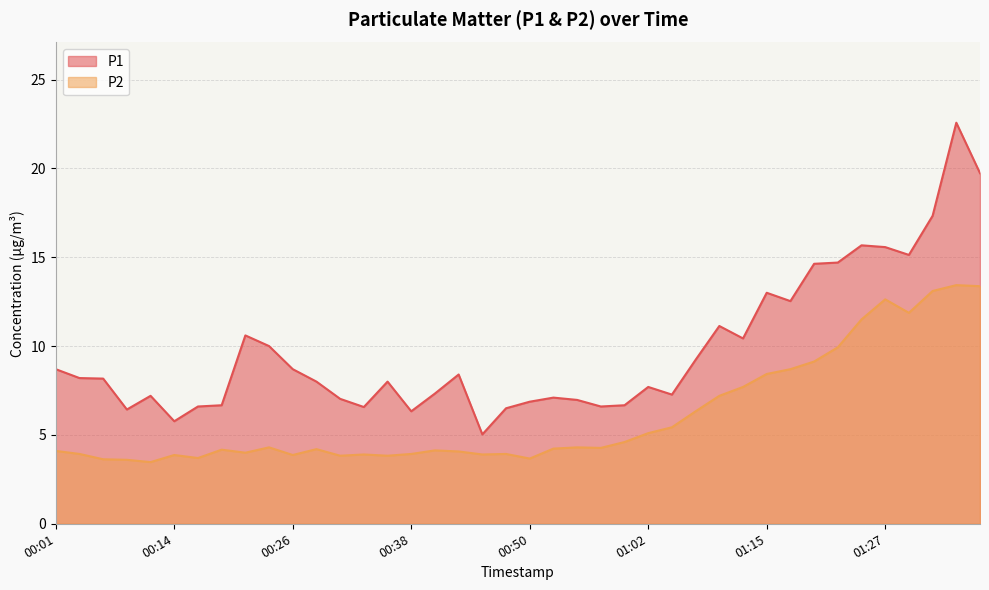

Does the chart have visible grid lines?

Yes